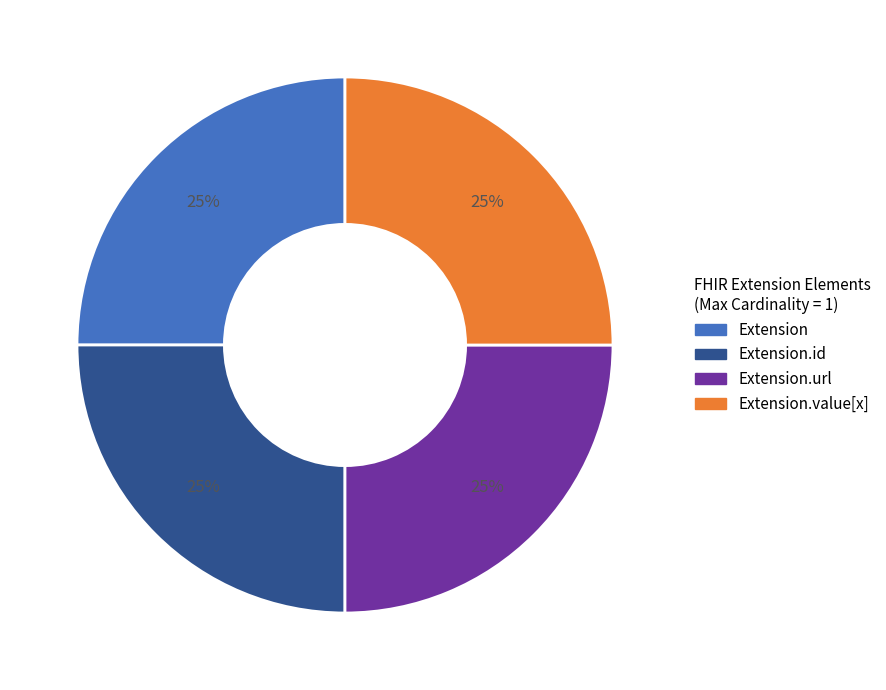

To the nearest percent, what is the average slice percentage?

25%